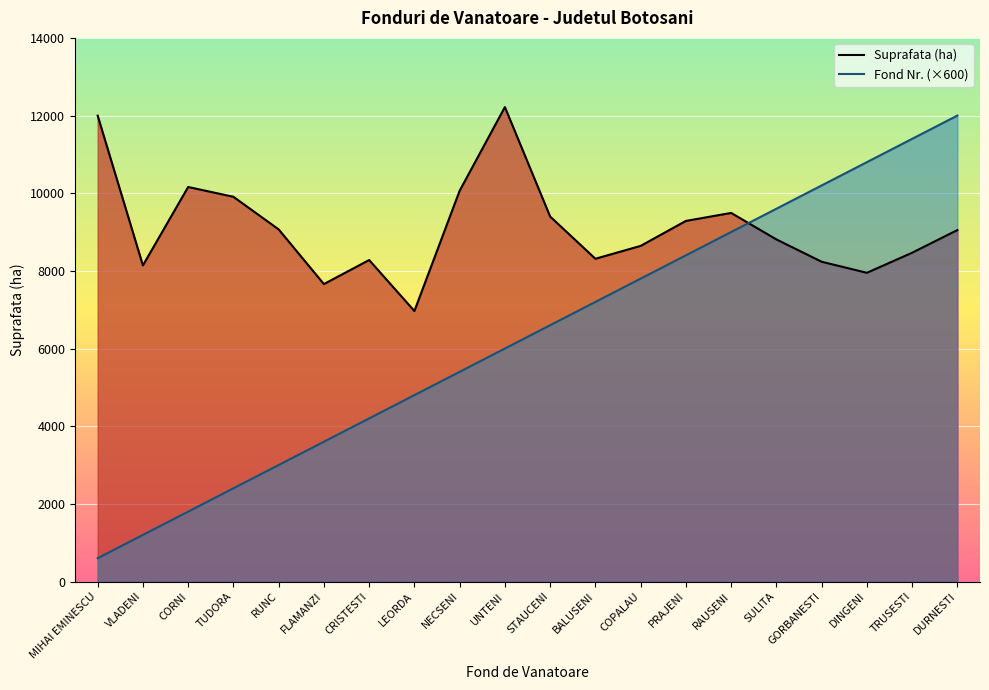

What are all the series names shown in the legend?

Suprafata (ha), Fond Nr. (×600)